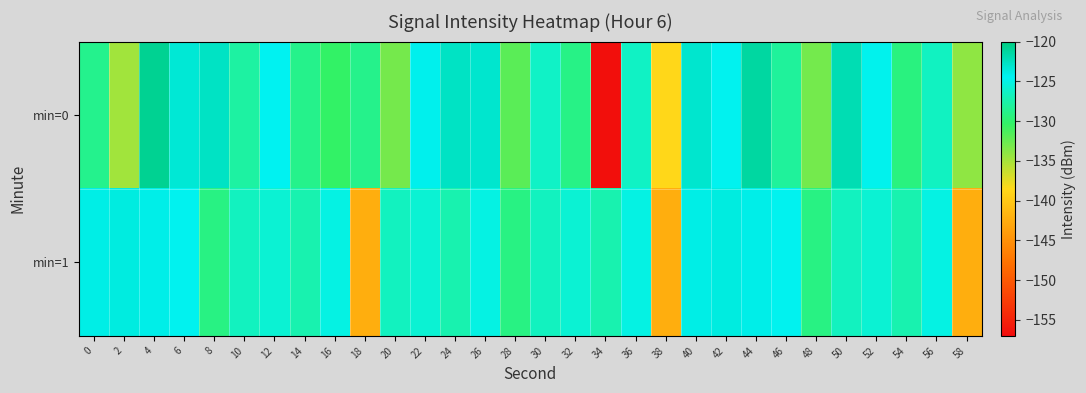

How many series are shown in this chart?

2